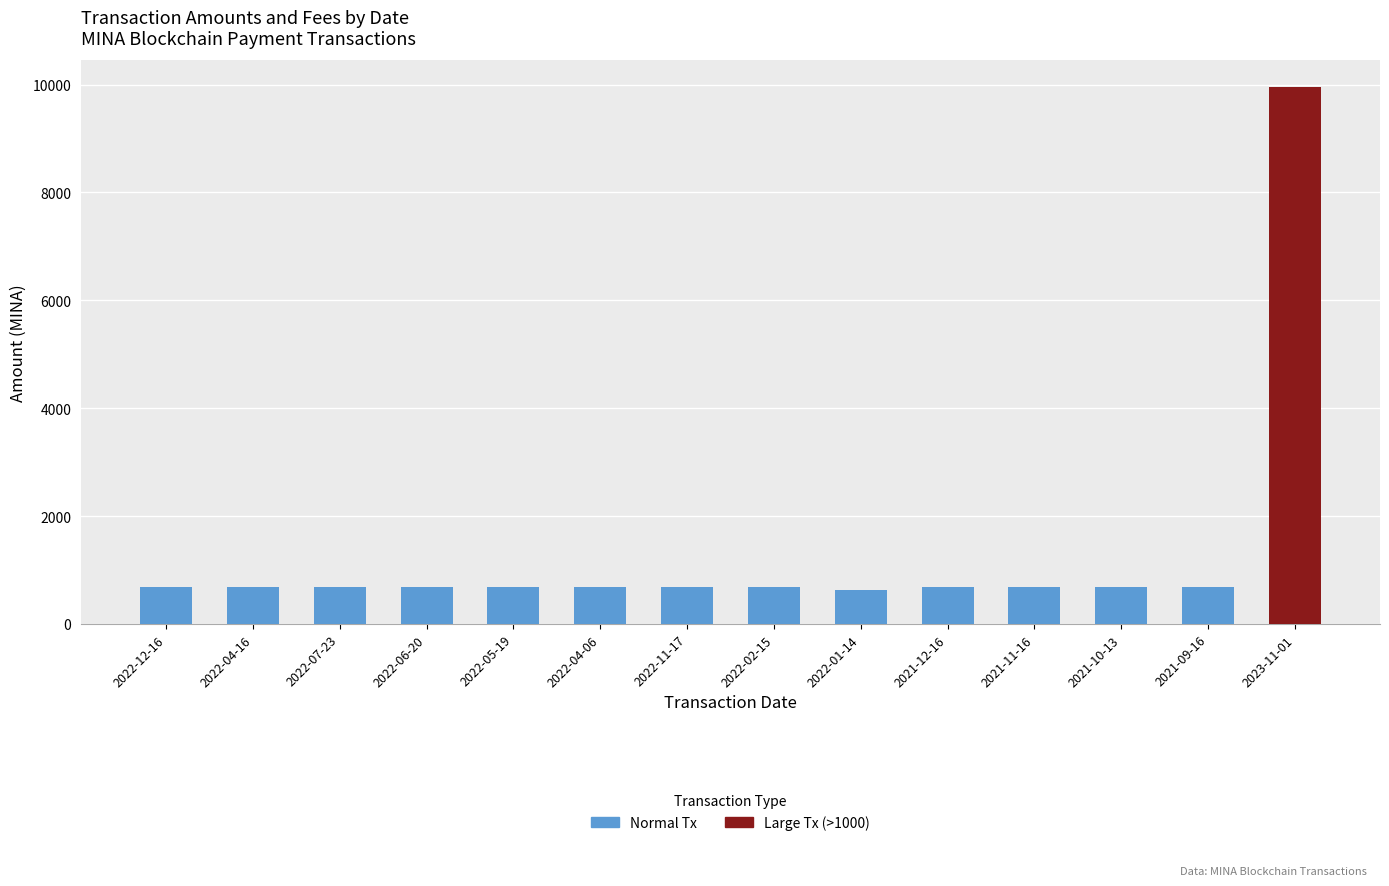

List the labels in order of value, smallest first.

2022-01-14, 2021-09-16, 2022-12-16, 2022-06-20, 2022-11-17, 2022-07-23, 2022-04-06, 2021-12-16, 2021-11-16, 2021-10-13, 2022-04-16, 2022-05-19, 2022-02-15, 2023-11-01